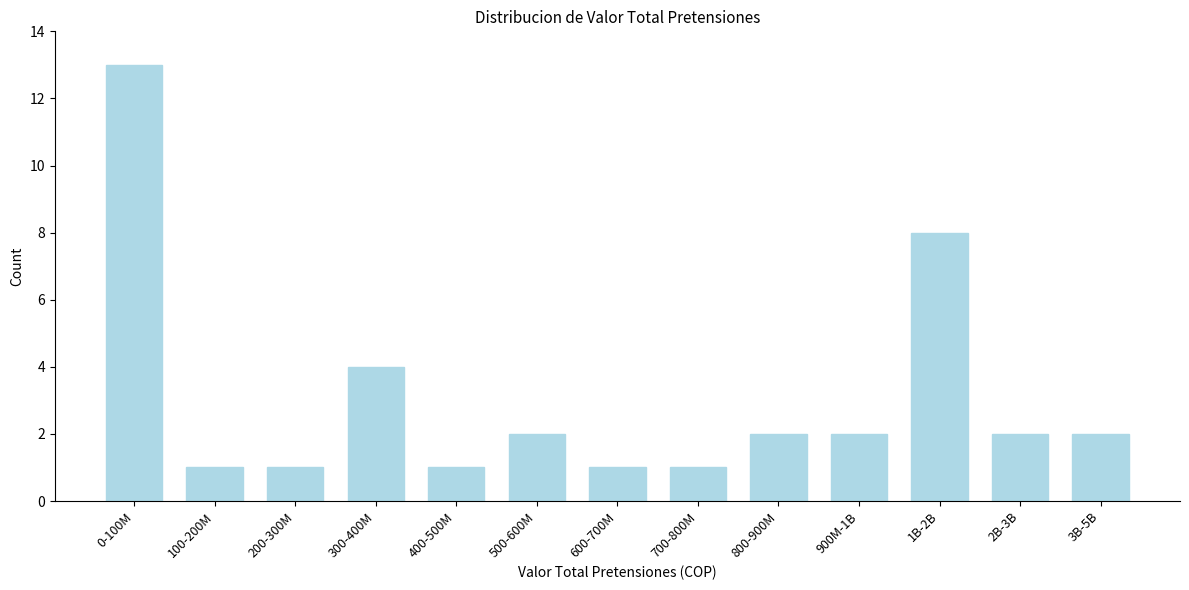

Reading left to right, list all the values displayed in this chart.

0-100M=13	100-200M=1	200-300M=1	300-400M=4	400-500M=1	500-600M=2	600-700M=1	700-800M=1	800-900M=2	900M-1B=2	1B-2B=8	2B-3B=2	3B-5B=2